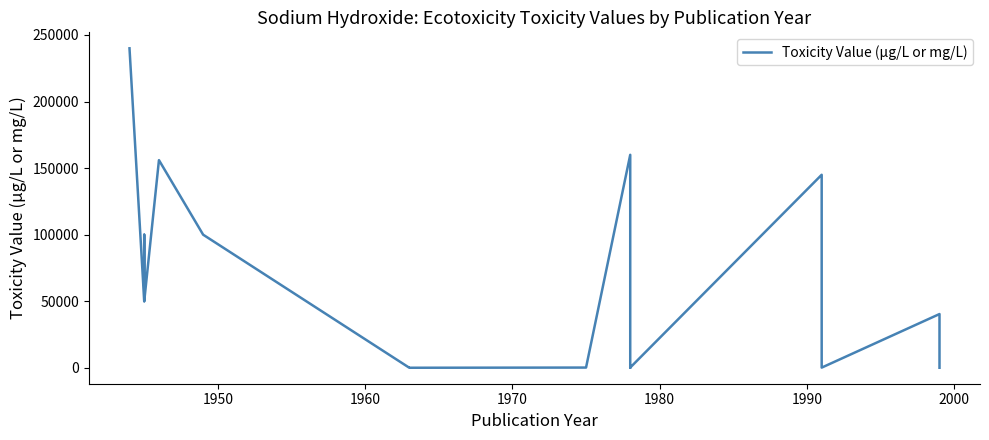

True or false: there are more than 1 points higher than both neighbors.

True